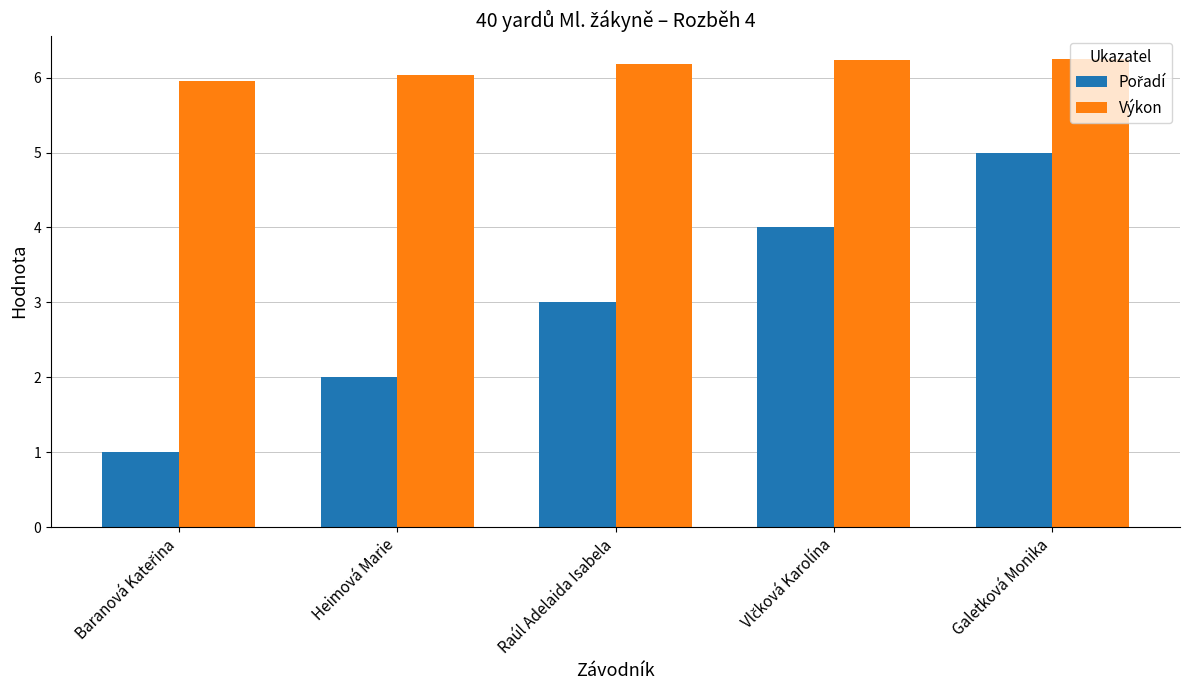

How many series are shown in this chart?

2